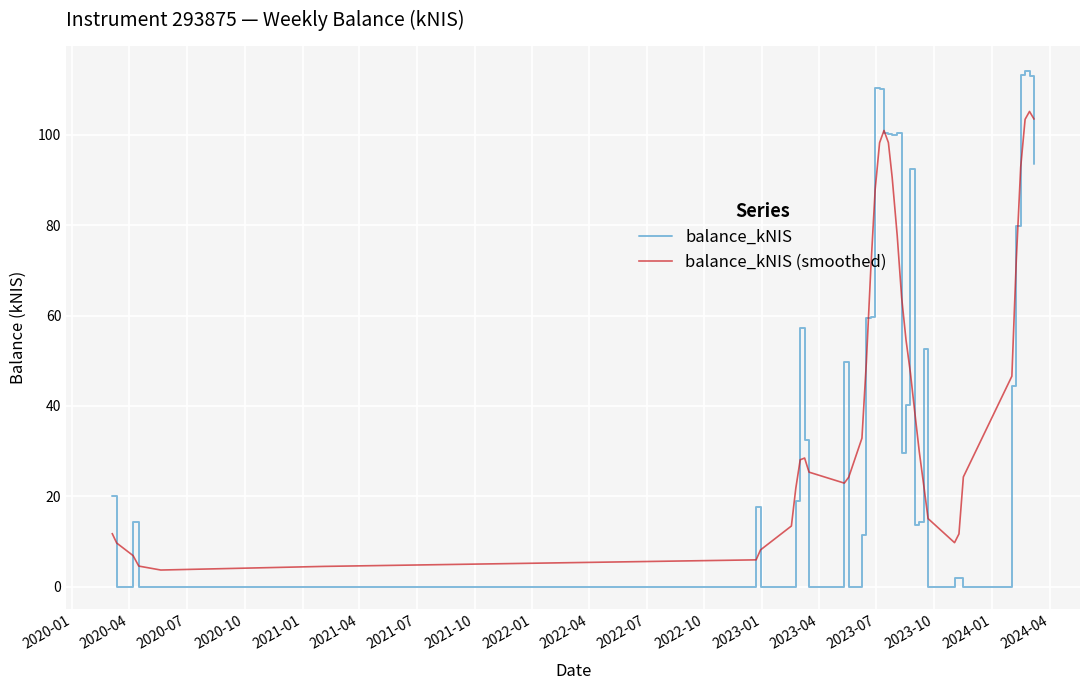

Which series has the widest spread of values?

balance_kNIS